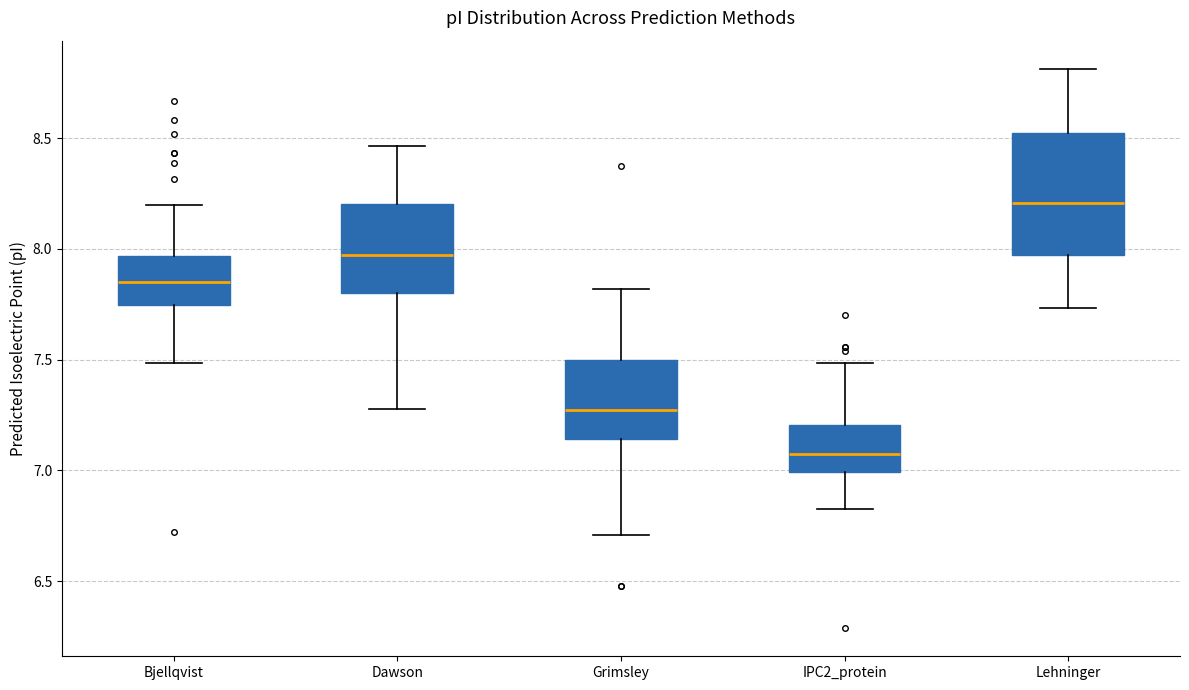

Reading left to right, read every box against the y-axis: the position of its median line, the range the box covers, and the ends of its whiskers. The values are not printed on the chart, so give them approximately, as read against the axis.

Bjellqvist: median 7.85, box 7.75 to 7.95, whiskers 7.50 to 8.20
Dawson: median 7.95, box 7.80 to 8.20, whiskers 7.30 to 8.45
Grimsley: median 7.25, box 7.15 to 7.50, whiskers 6.70 to 7.80
IPC2_protein: median 7.05, box 7.00 to 7.20, whiskers 6.85 to 7.50
Lehninger: median 8.20, box 7.95 to 8.50, whiskers 7.75 to 8.80